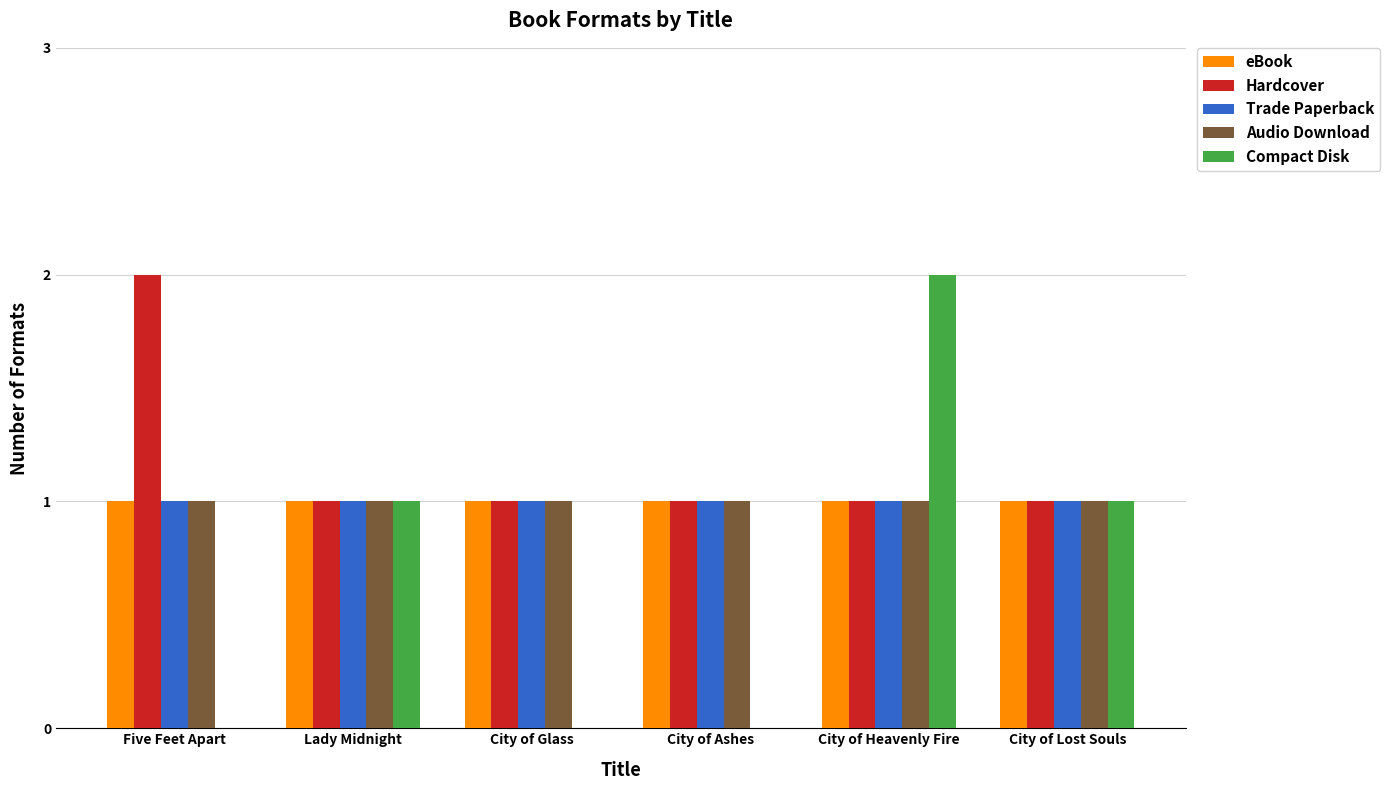

What is the maximum value shown in the chart?

2